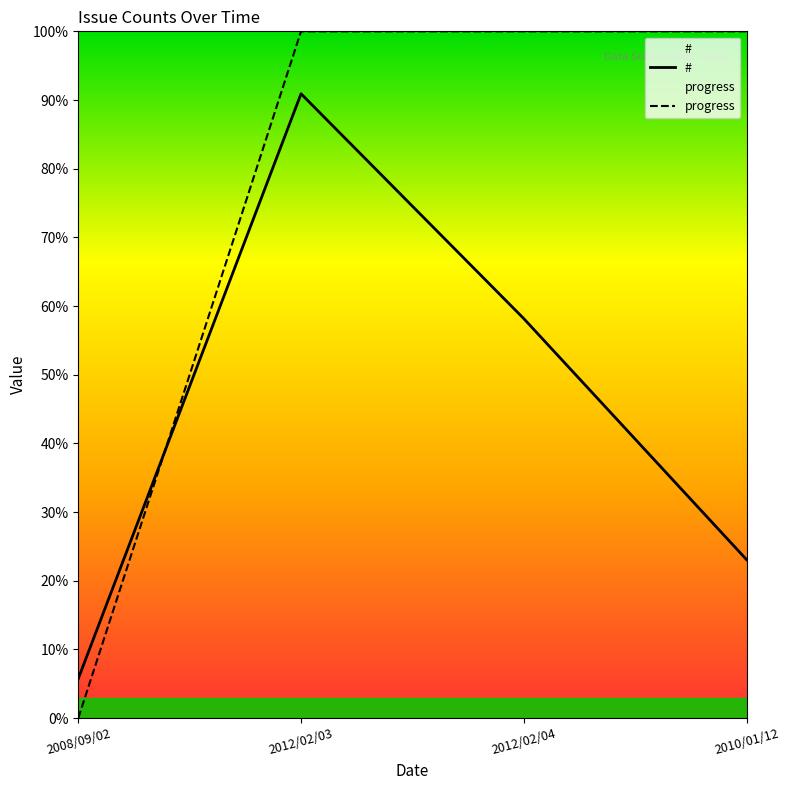

Which series has the largest range (max minus min)?

progress